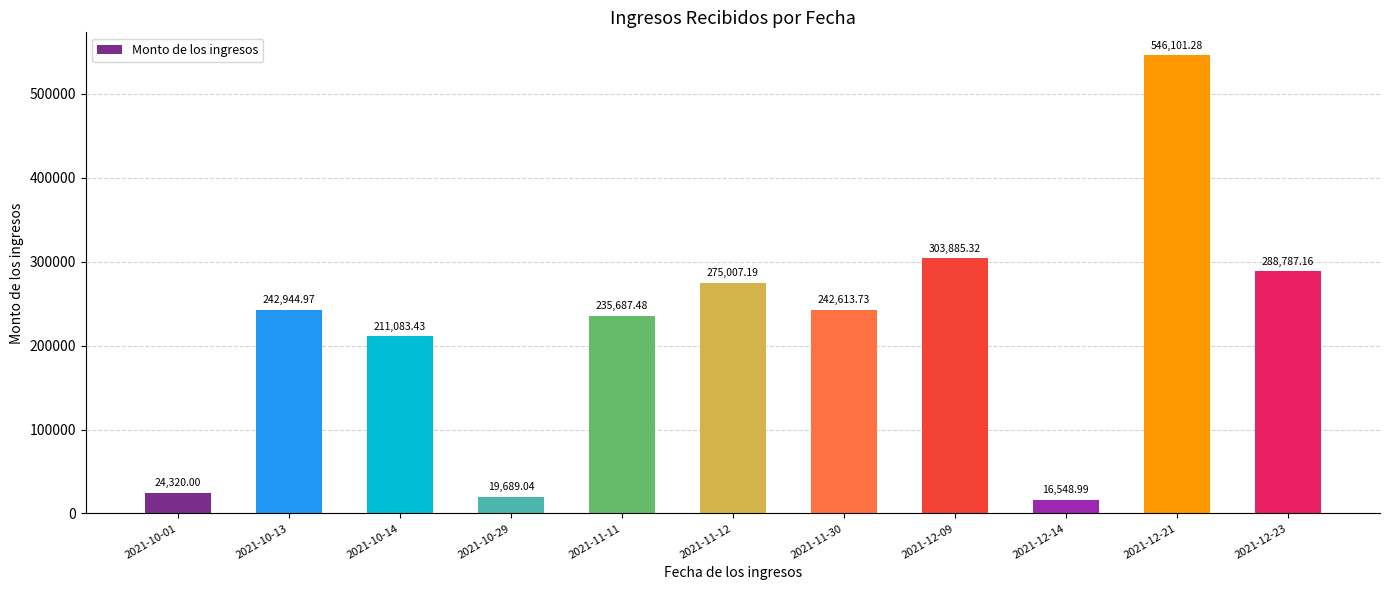

Approximately how many times larger is the value at 2021-10-29 compared to 2021-12-09?

0.1